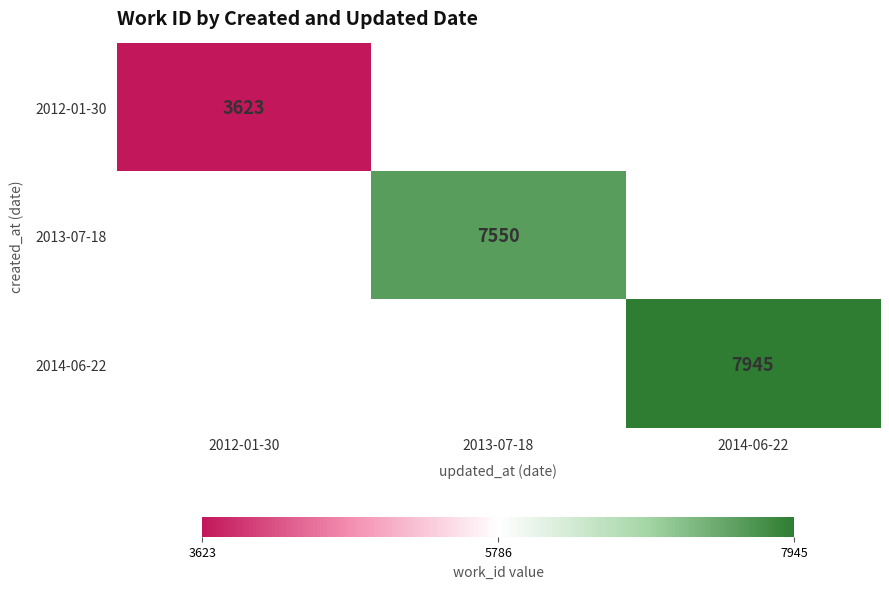

The value of 2013-07-18 at 2013-07-18 is 2671. True or false?

False